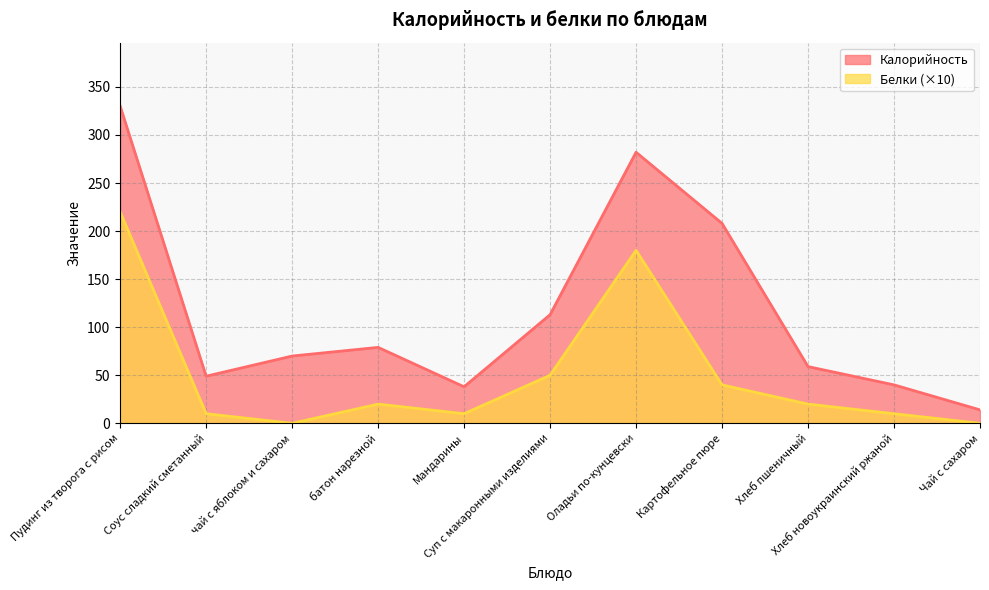

What is the total value across all series at Чай с сахаром?

14